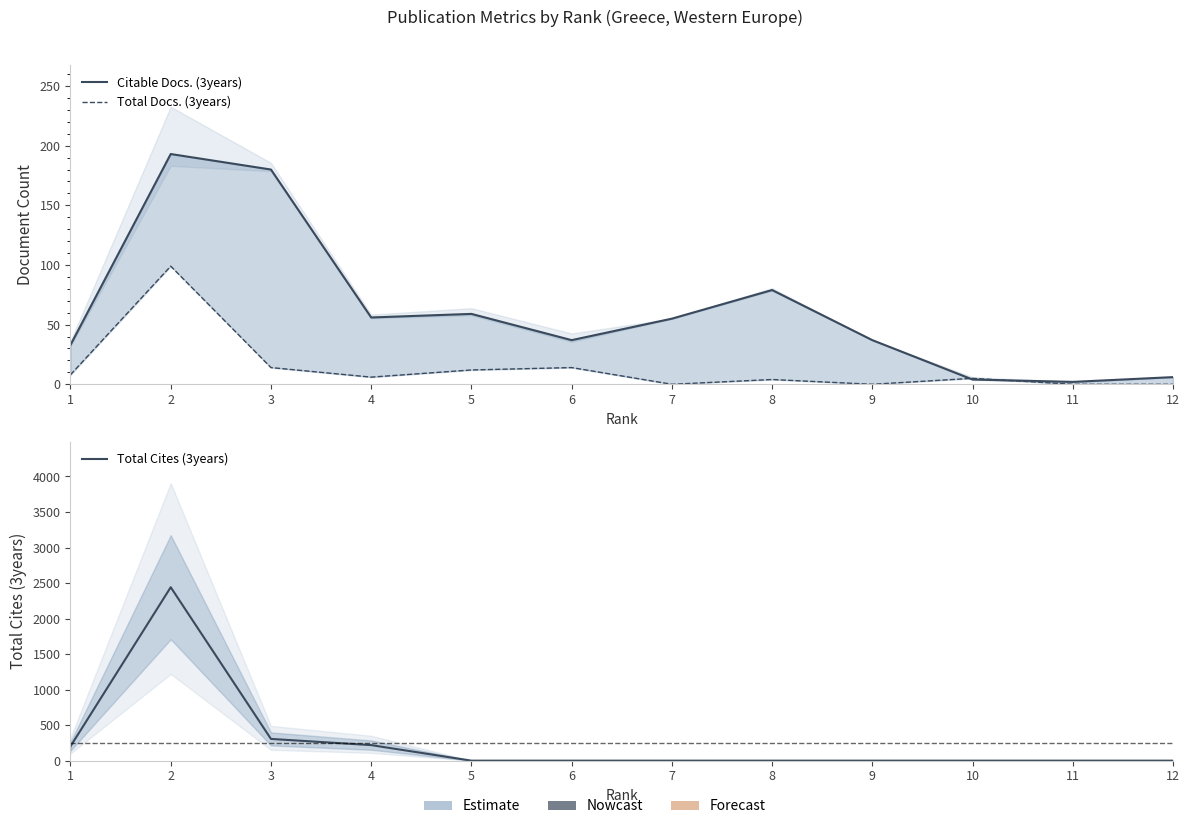

Which has a higher value, 2 or 12?

2